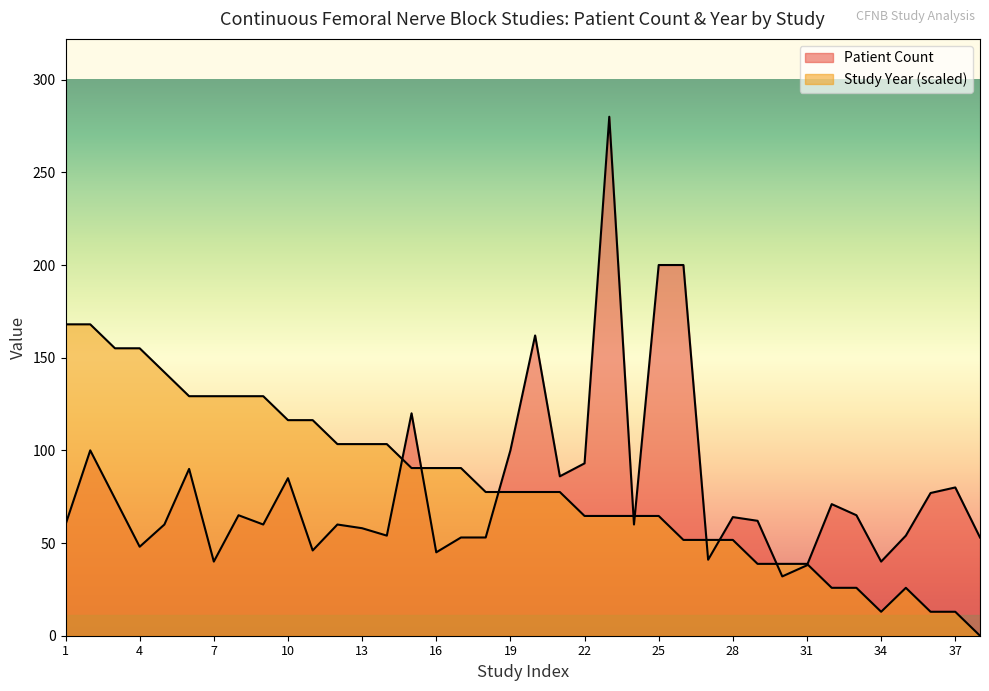

List the series in order of their peak value, highest first.

Patient Count, Study Year